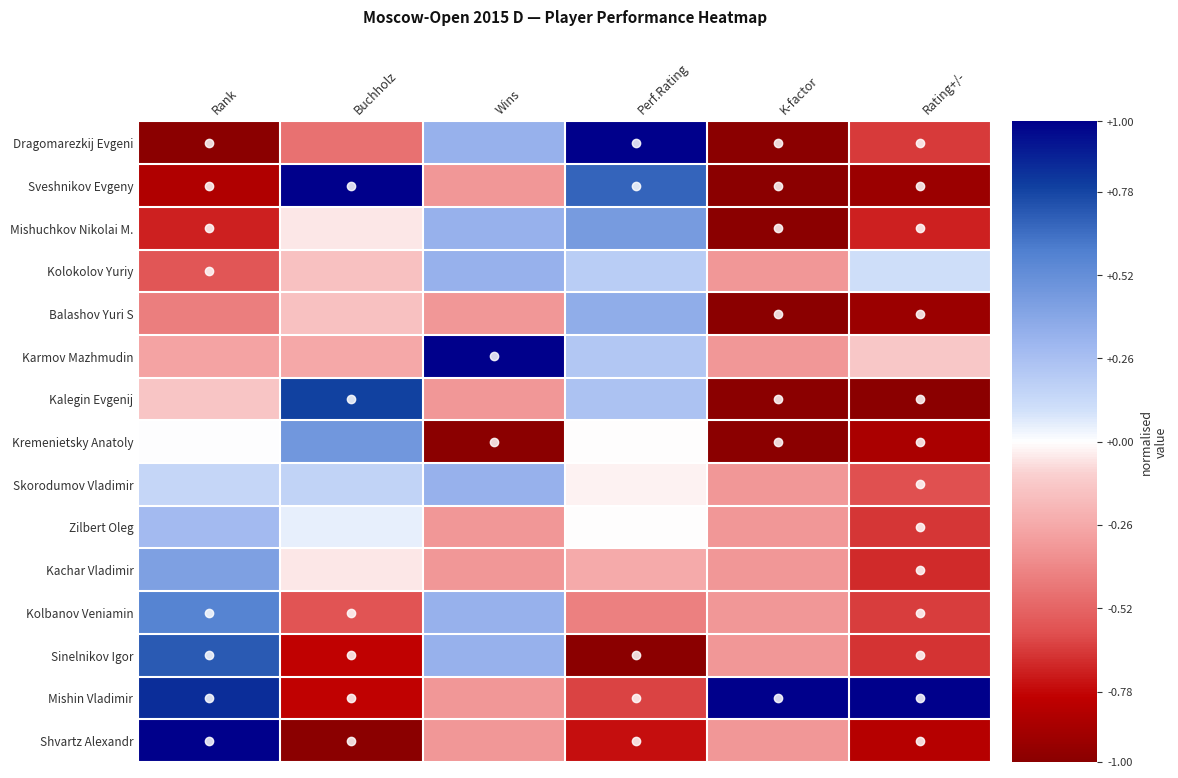

Which series changed the most between Perf.Rating and K-factor?

Dragomarezkij Evgeni